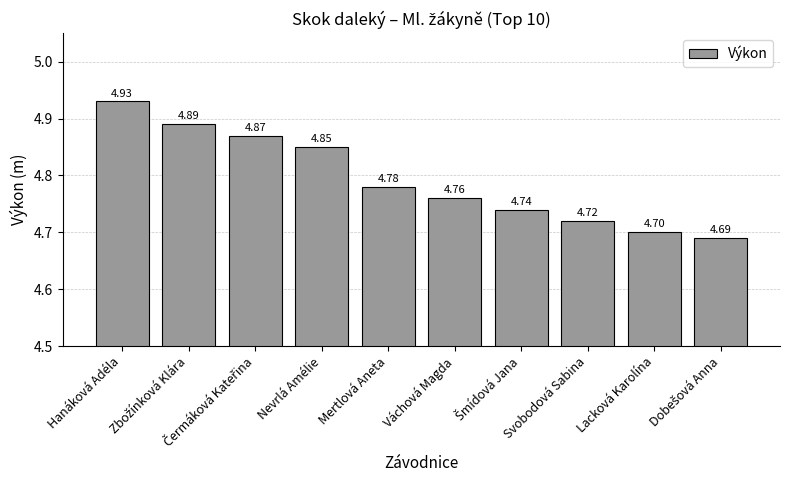

Which category has the highest value across all series?

Hanáková Adéla